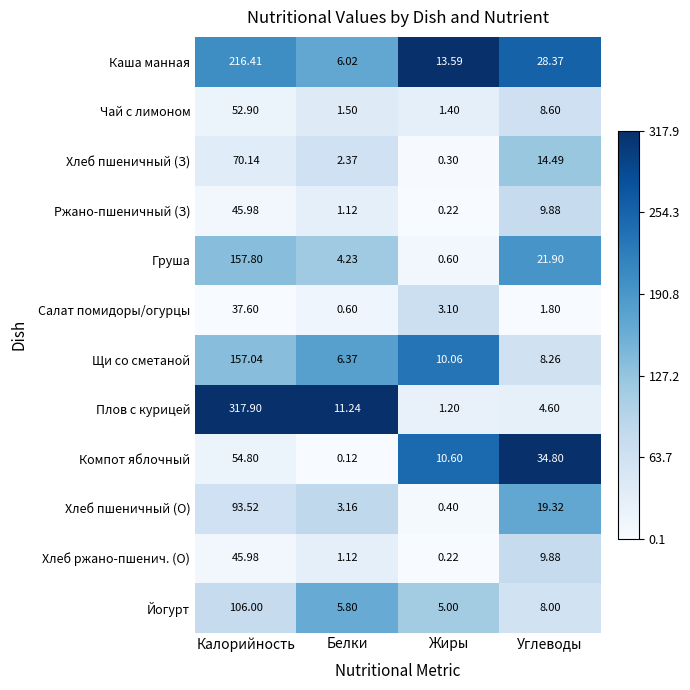

Which series has the largest total across all categories?

Плов с курицей